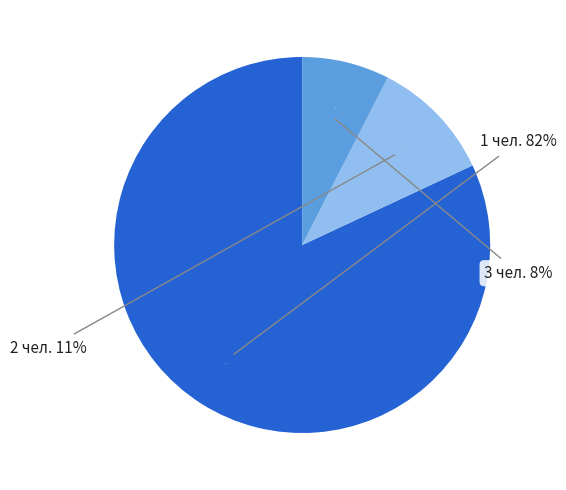

To the nearest percent, what is the average slice percentage?

33%